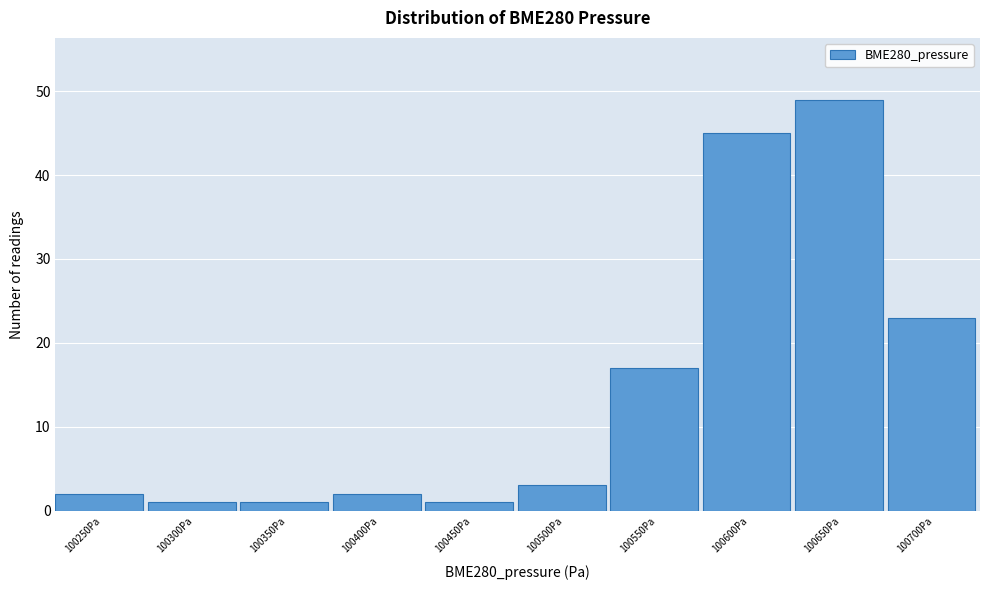

Reading left to right, what are all the values shown in this chart?

100250Pa=2	100300Pa=1	100350Pa=1	100400Pa=2	100450Pa=1	100500Pa=3	100550Pa=17	100600Pa=45	100650Pa=49	100700Pa=23